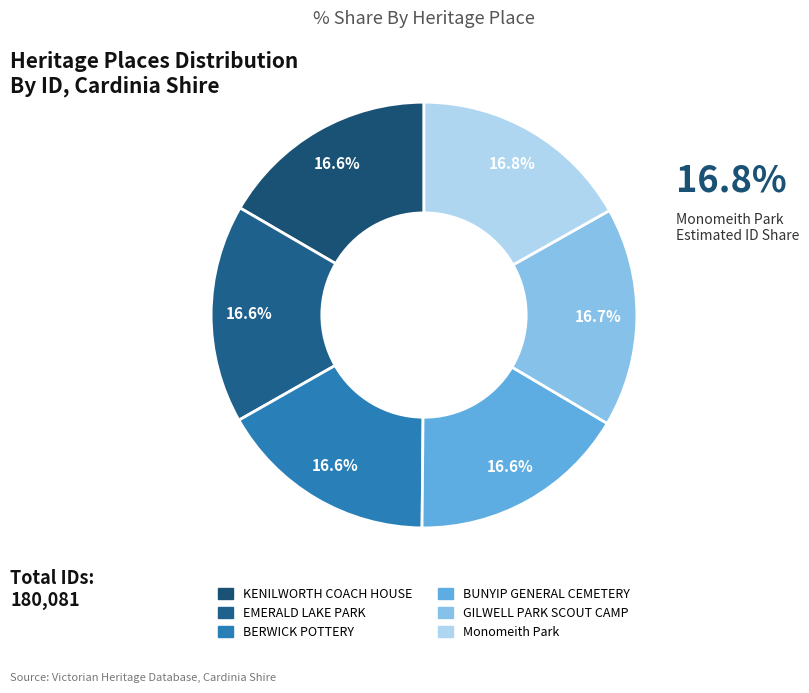

Does BUNYIP GENERAL CEMETERY represent more than half of the total?

No